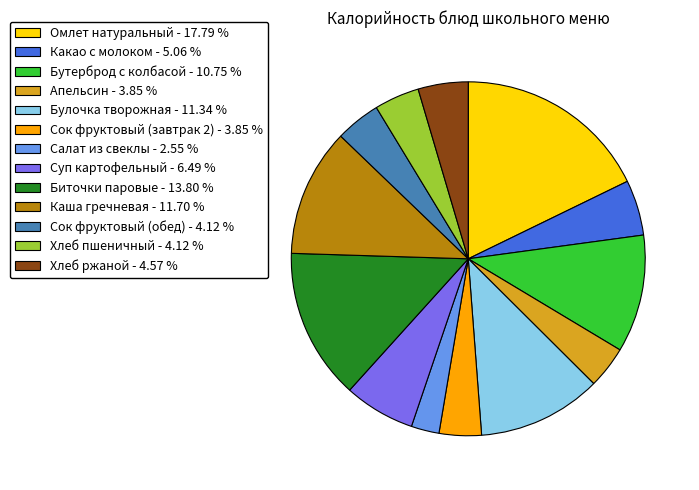

How many slices are in this pie chart?

13